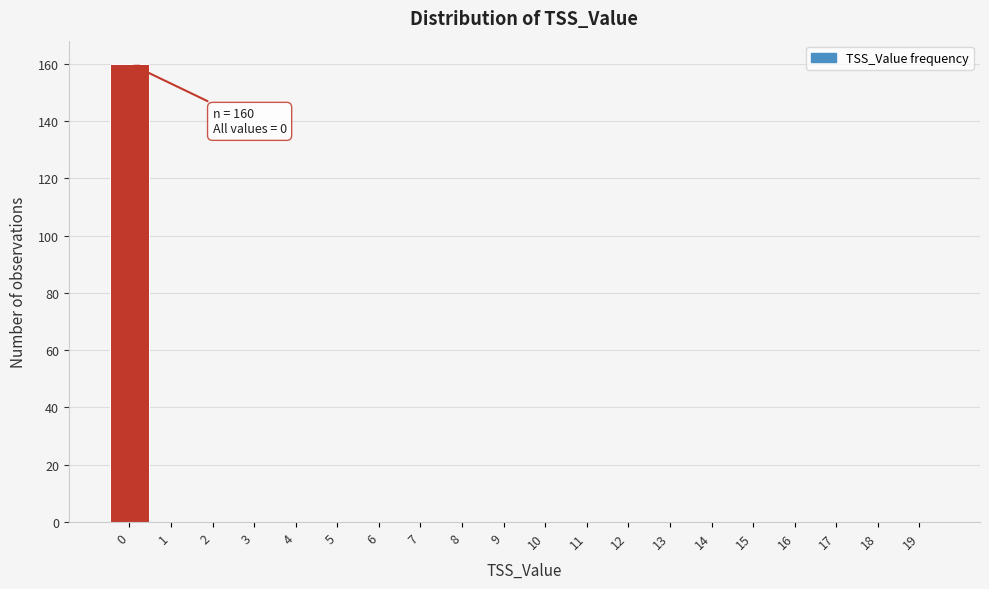

Which range on the x-axis has the tallest bar?

-0.5 to 0.5